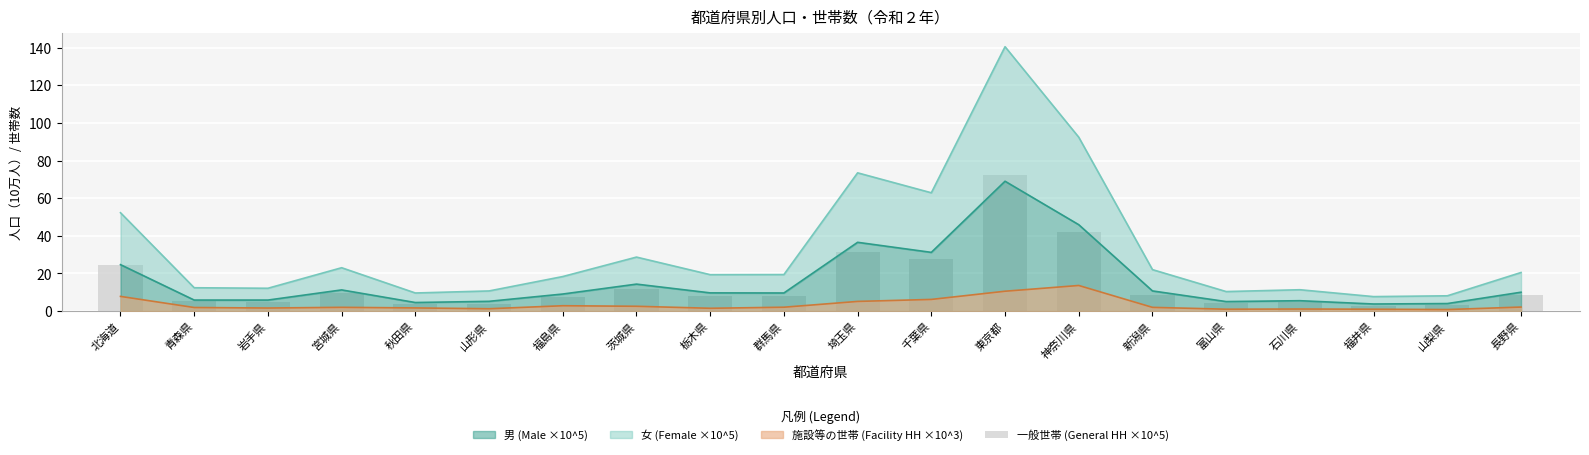

Reading left to right, what are all the values shown in this chart?

北海道=24.7	青森県=5.1	岩手県=4.9	宮城県=9.8	秋田県=3.8	山形県=4.0	福島県=7.4	茨城県=11.8	栃木県=8.0	群馬県=8.0	埼玉県=31.6	千葉県=27.7	東京都=72.2	神奈川県=42.1	新潟県=8.6	富山県=4.0	石川県=4.7	福井県=2.9	山梨県=3.4	長野県=8.3